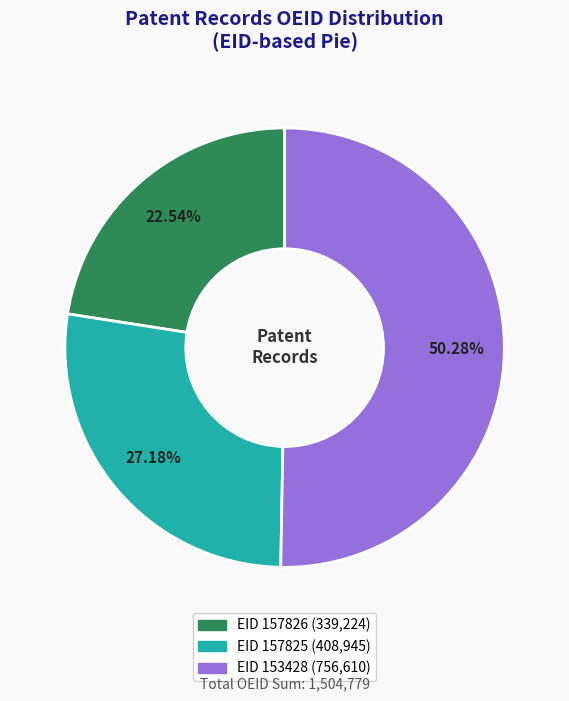

The EID 153428 slice represents 50% of the pie. True or false?

True